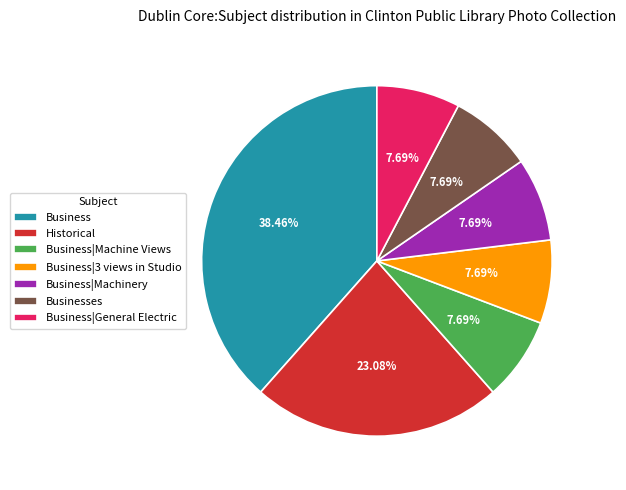

What is the largest slice in the pie chart?

Business